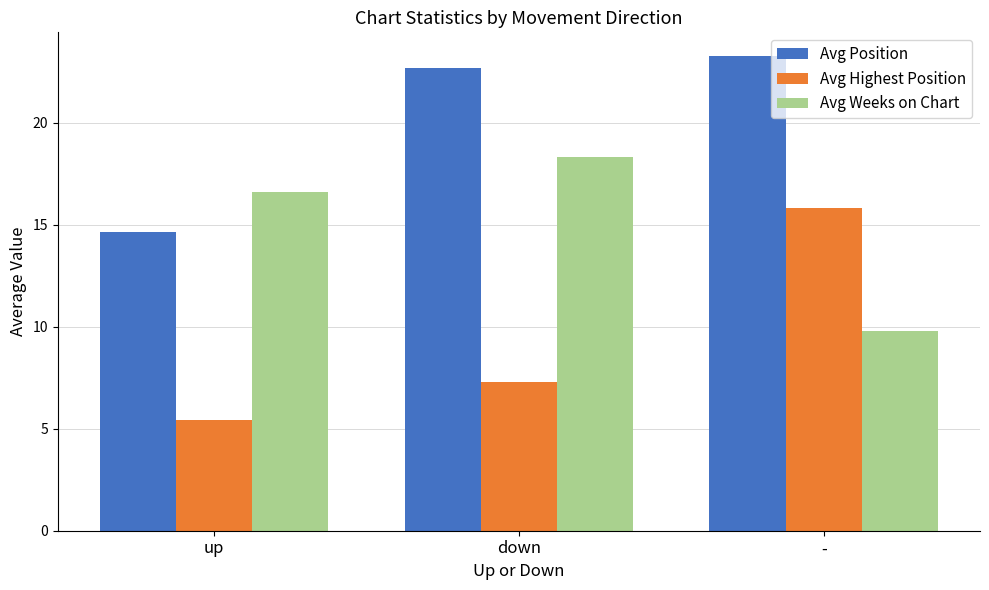

The Avg Position series shows 23.3 at -. True or false?

True